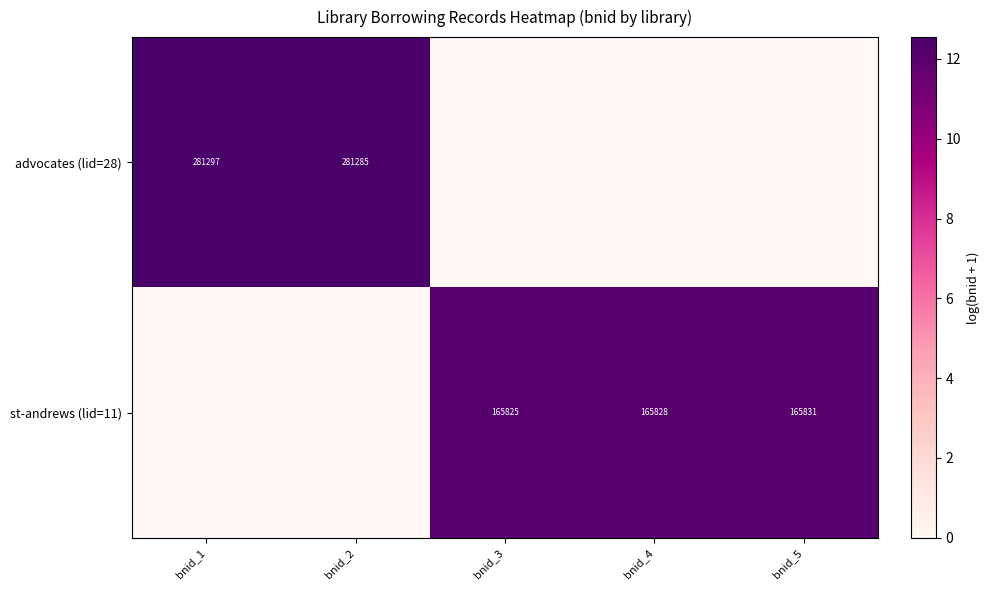

The st-andrews (lid=11) series shows 84429 at bnid_3. True or false?

False